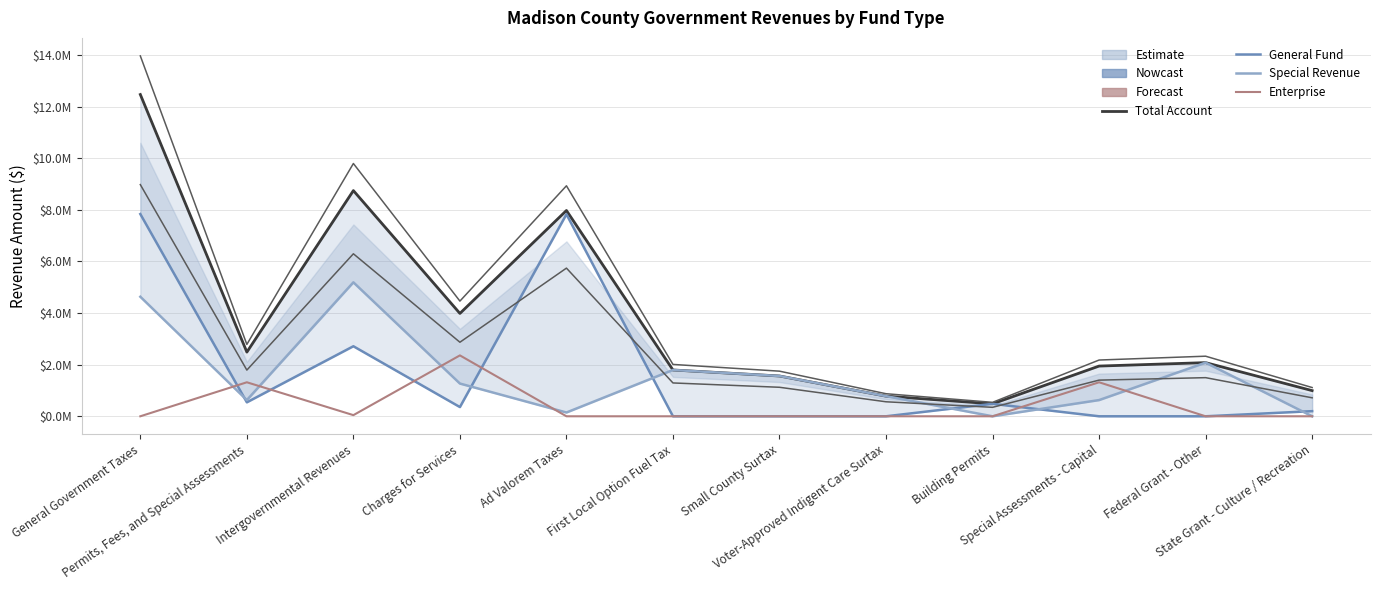

True or false: Special Revenue has more than 0 interior local peaks.

True